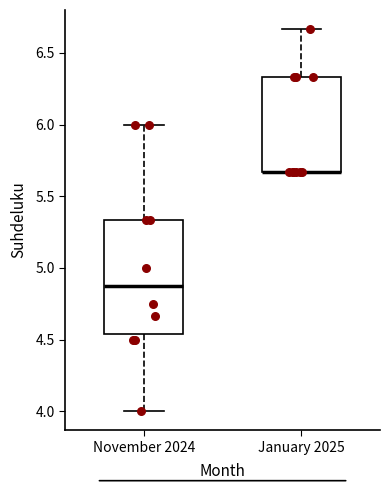

Where is the lower edge of the box for January 2025 on the y-axis? The values are not printed on the chart, so give them approximately, as read against the axis.

5.65